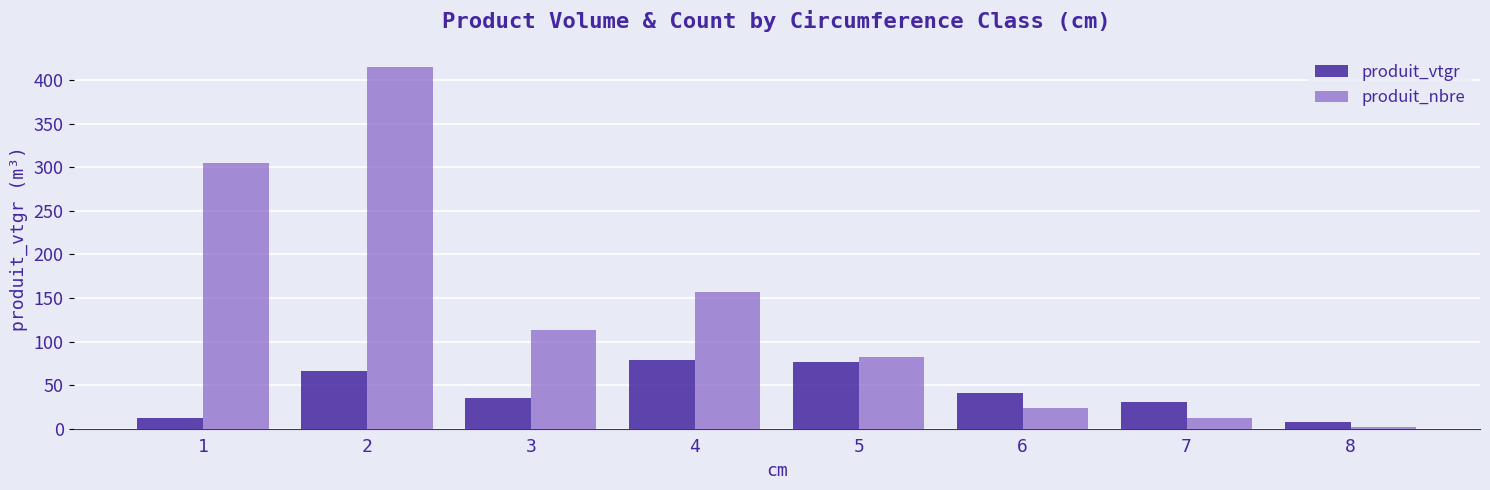

What is the highest value of the produit_vtgr series?

78.9